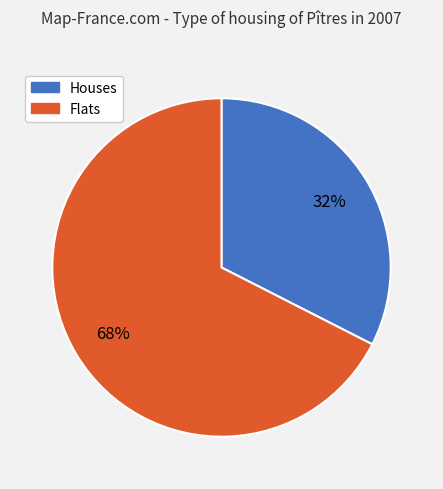

Is there any slice that represents more than half of the pie?

Yes